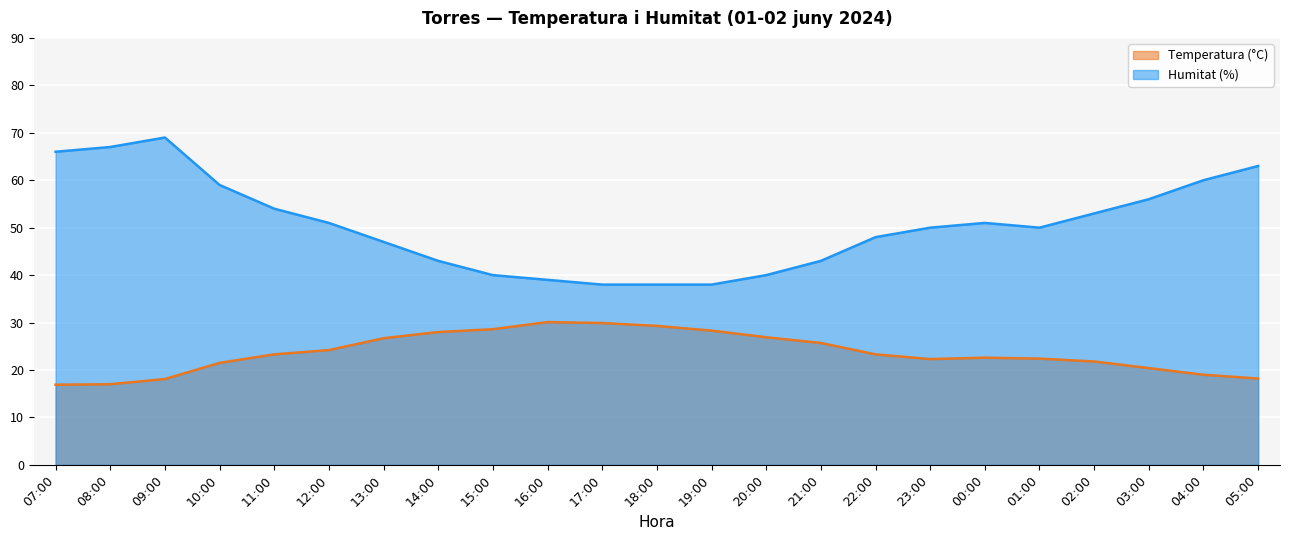

What is the sum of the Temperatura (°C) values at 18:00 and 08:00?

46.3